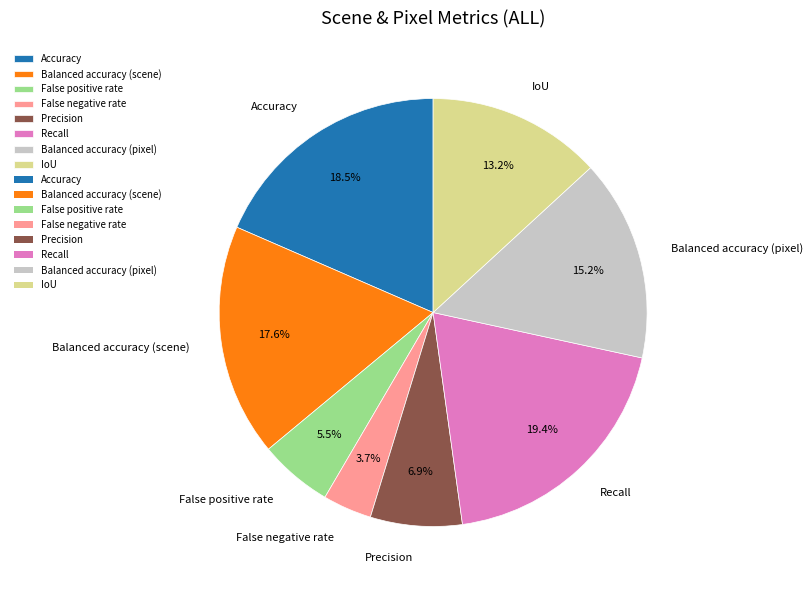

To the nearest percent, what portion does Precision represent?

7%